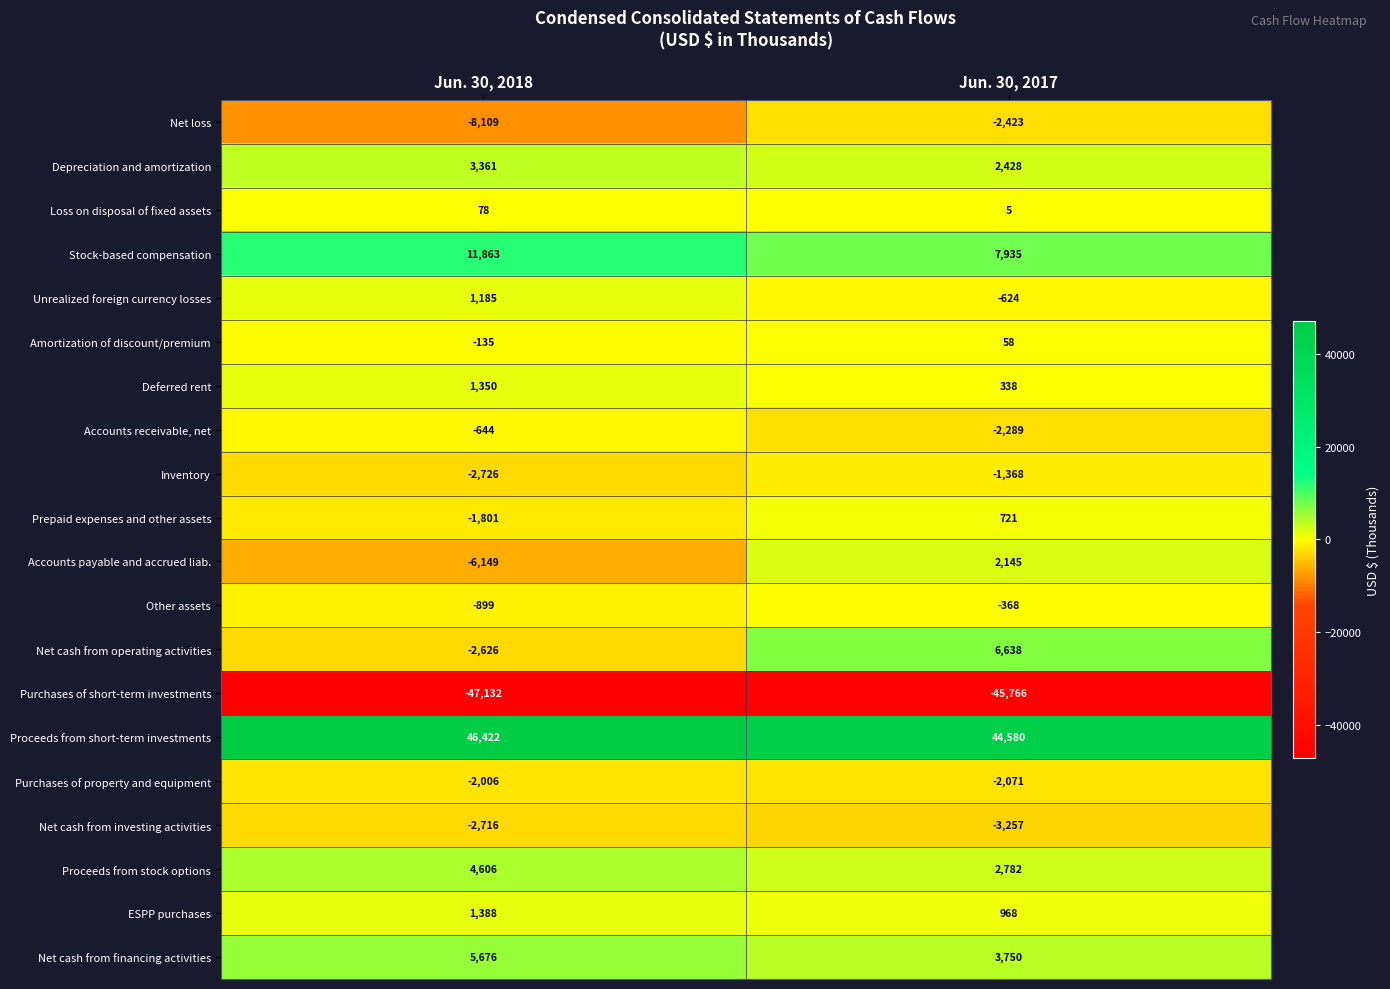

Is the value of ESPP purchases at Jun. 30, 2018 greater than the value of Net cash from operating activities at Jun. 30, 2018?

Yes